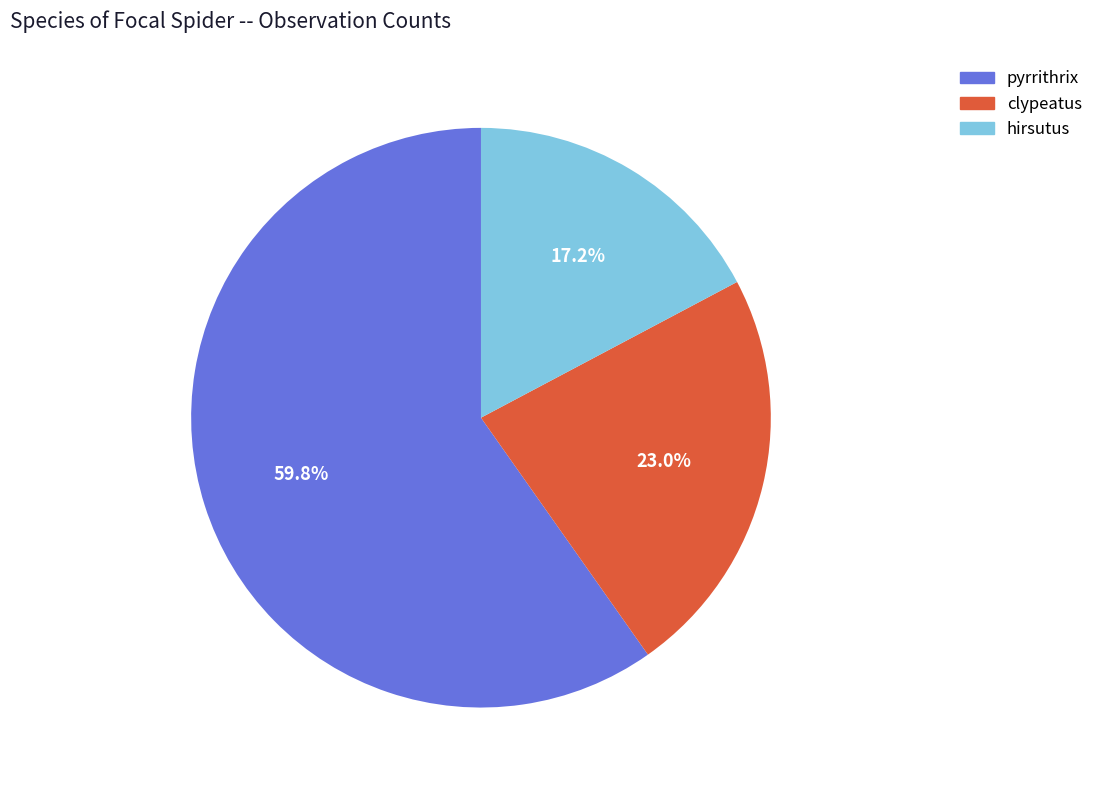

What percentage is the hirsutus slice, to the nearest percent?

17%